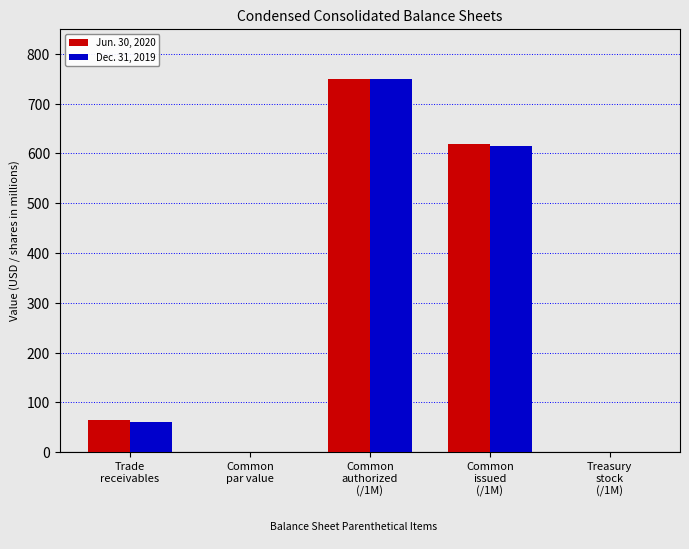

What is the highest value of the Dec. 31, 2019 series?

750.0